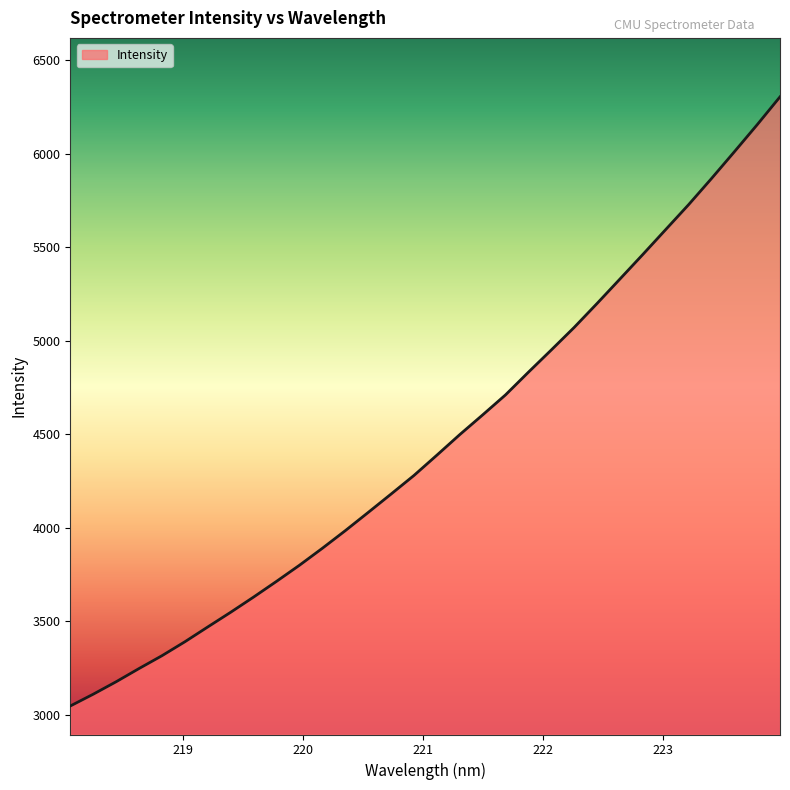

What is the greatest value displayed?

6305.2